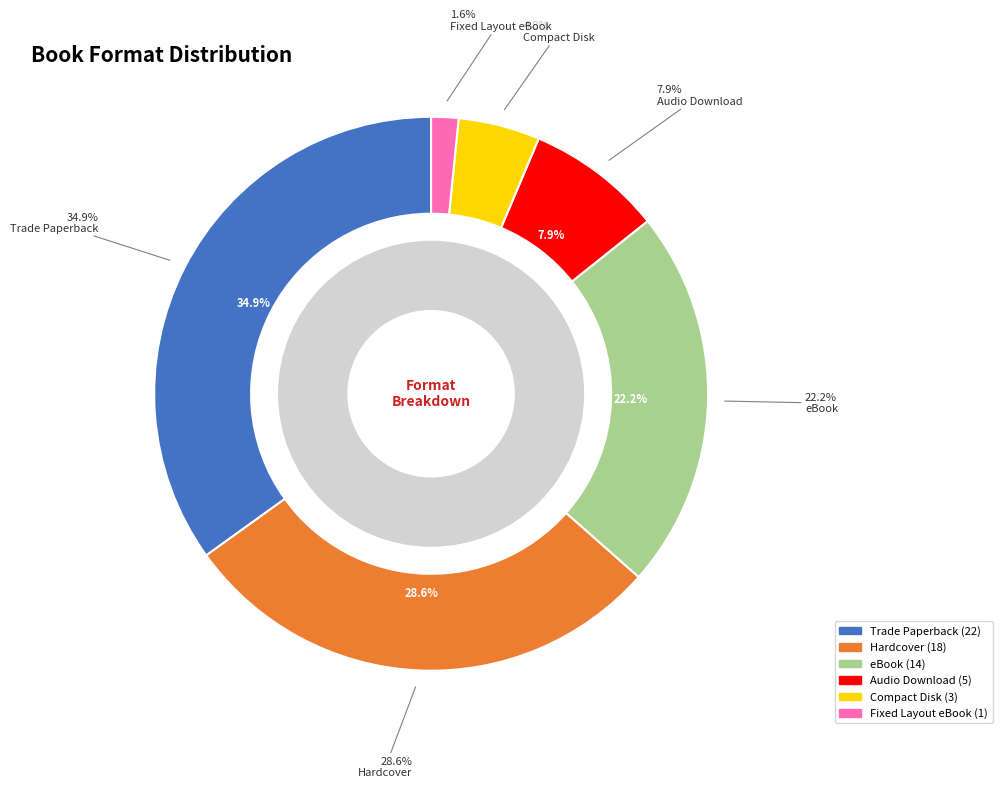

To the nearest percent, what is the average slice percentage?

17%